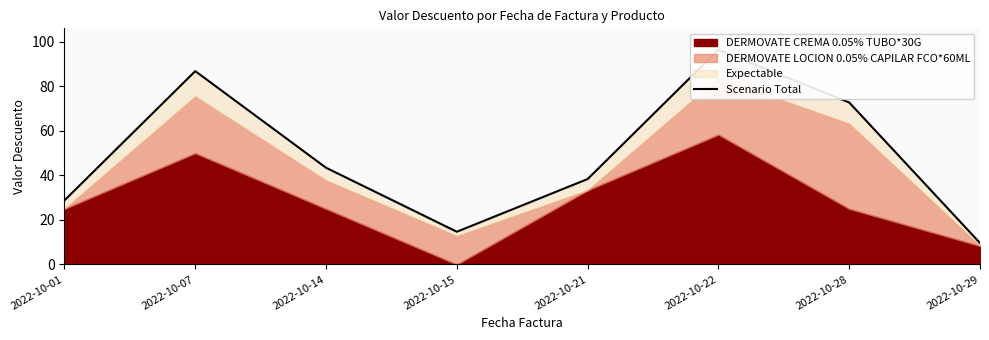

Where does the data first go above 43?

2022-10-07